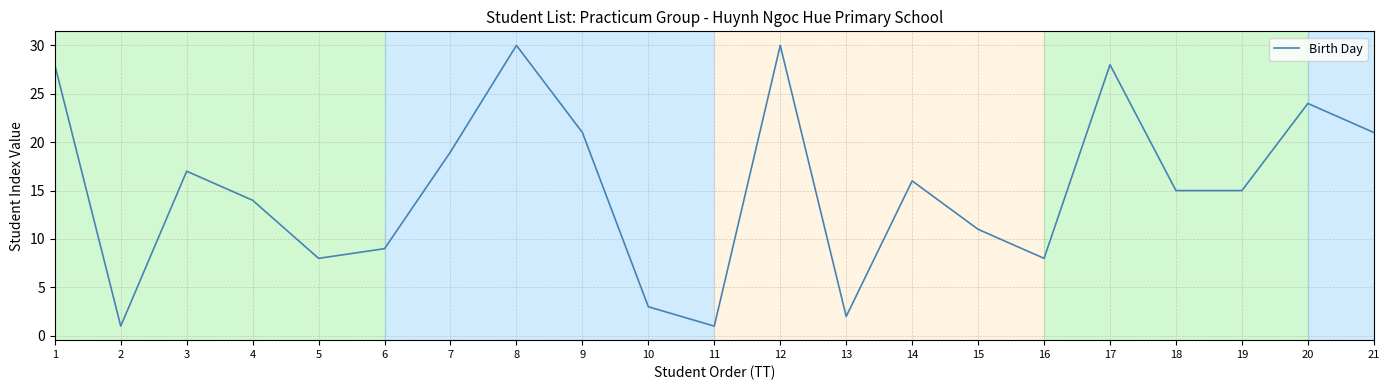

What is the change in value from 13 to 20?

+22